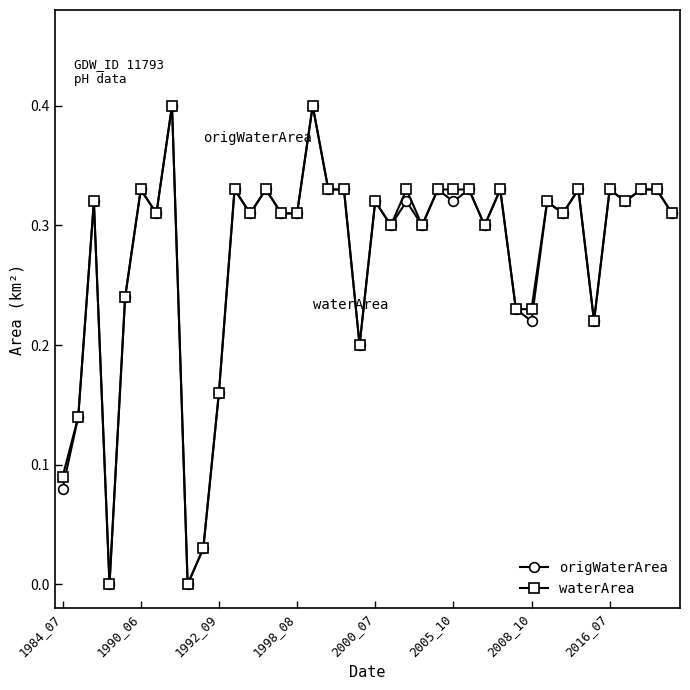

True or false: waterArea has more than 0 interior local peaks.

True